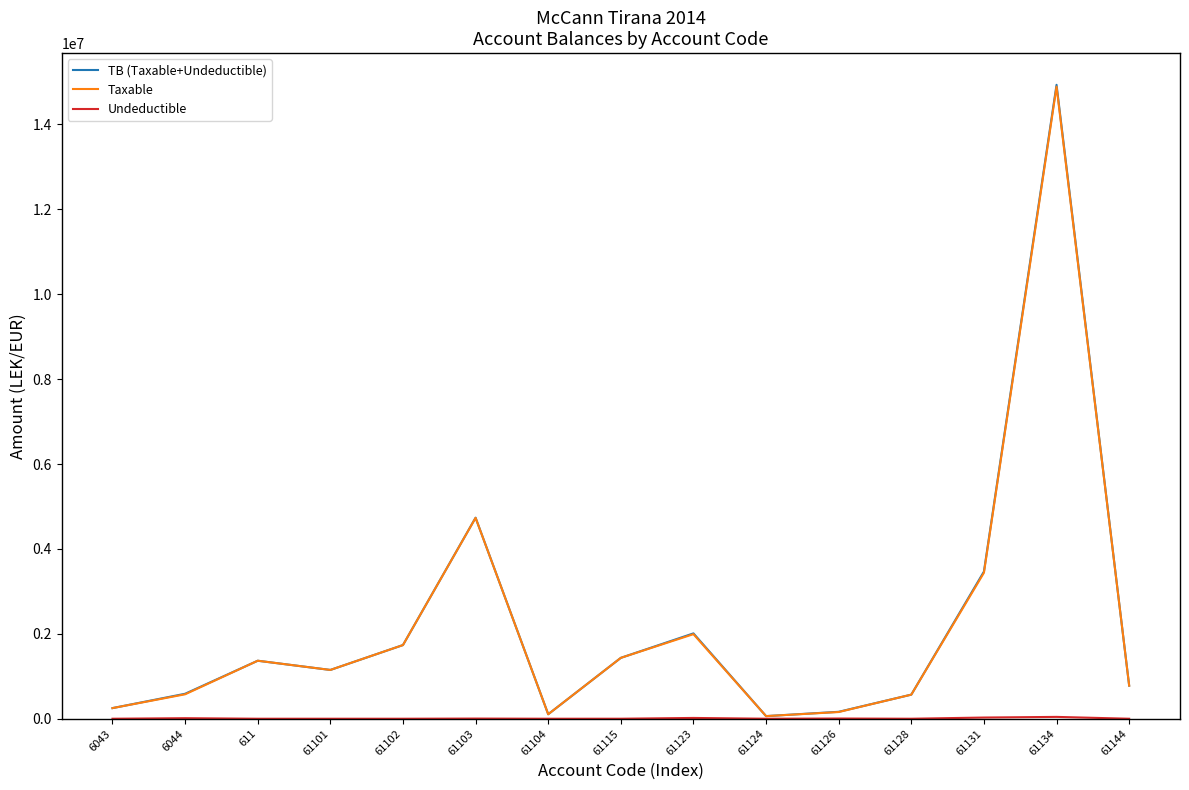

What is the difference between the highest and lowest values at 611?

1366068.5